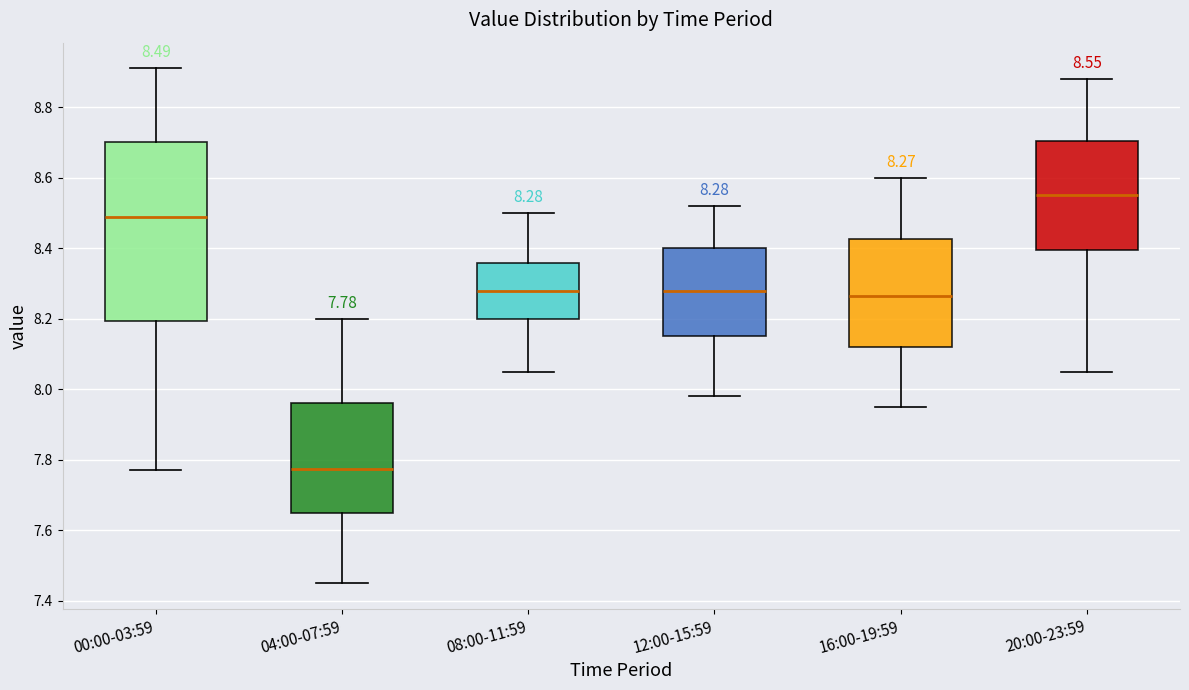

Which box has the highest median line?

20:00-23:59